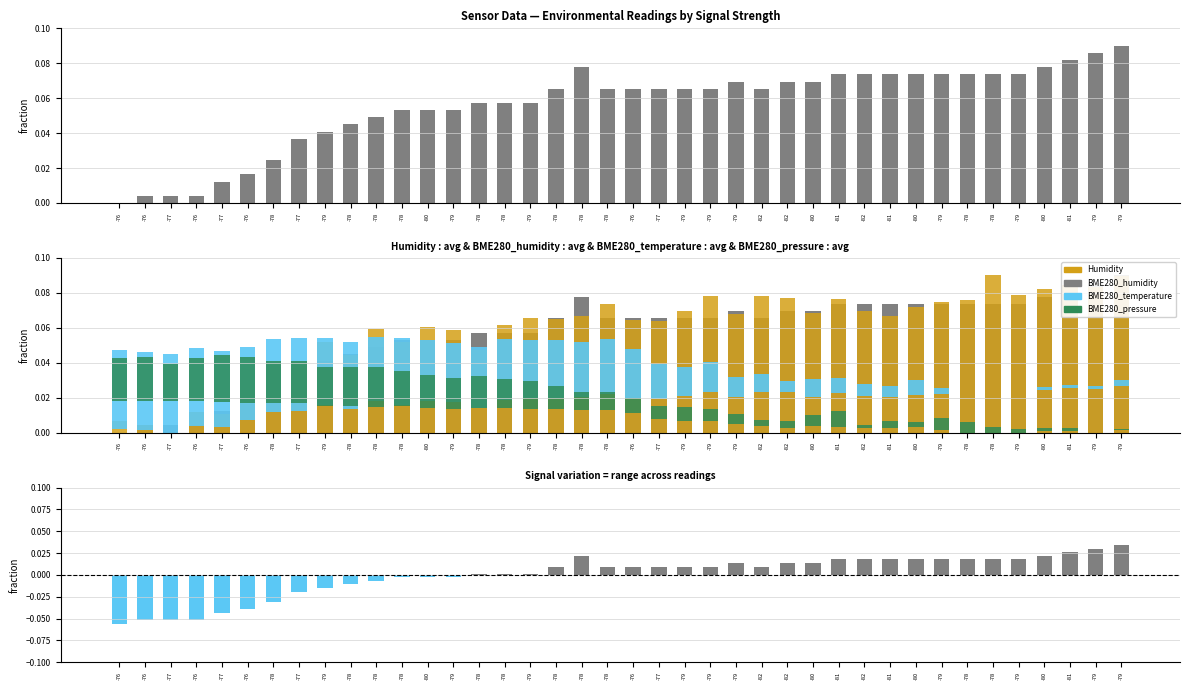

How many values in BME280_pressure_norm are above zero?

39